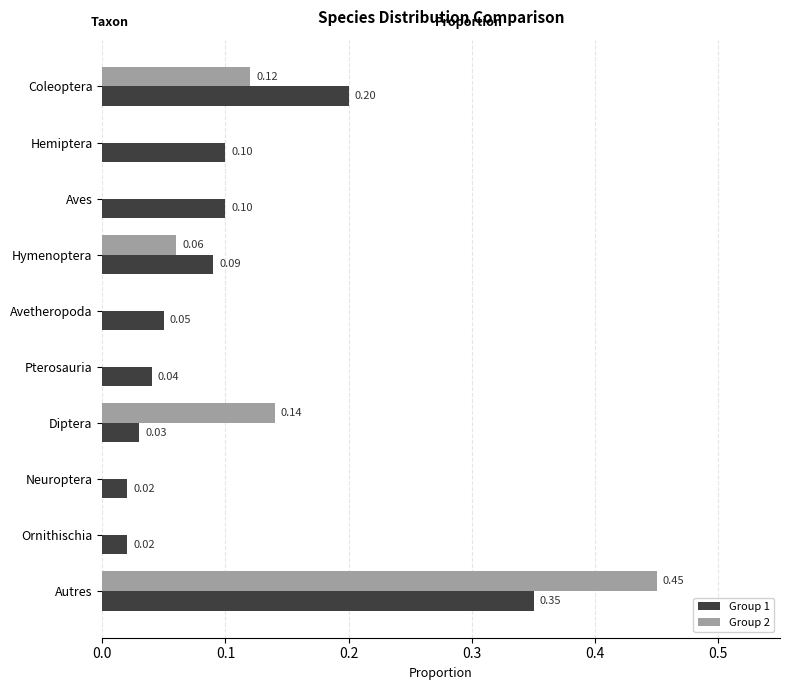

Which series changed the most between Hymenoptera and Avetheropoda?

Group 2